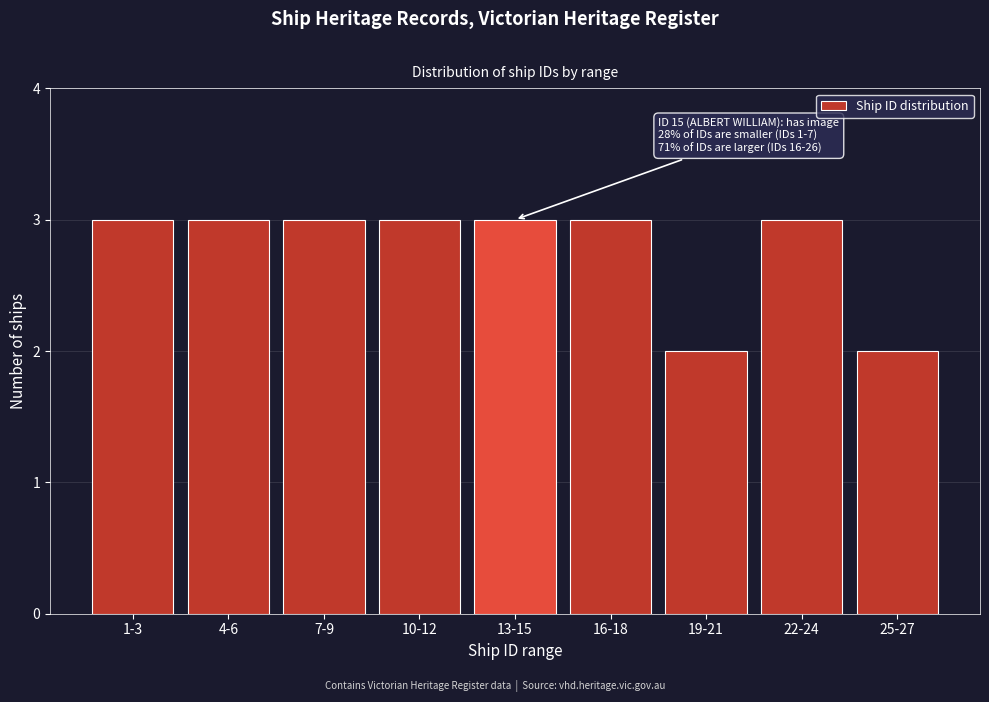

Reading right to left, list all the values displayed in this chart.

2	3	2	3	3	3	3	3	3